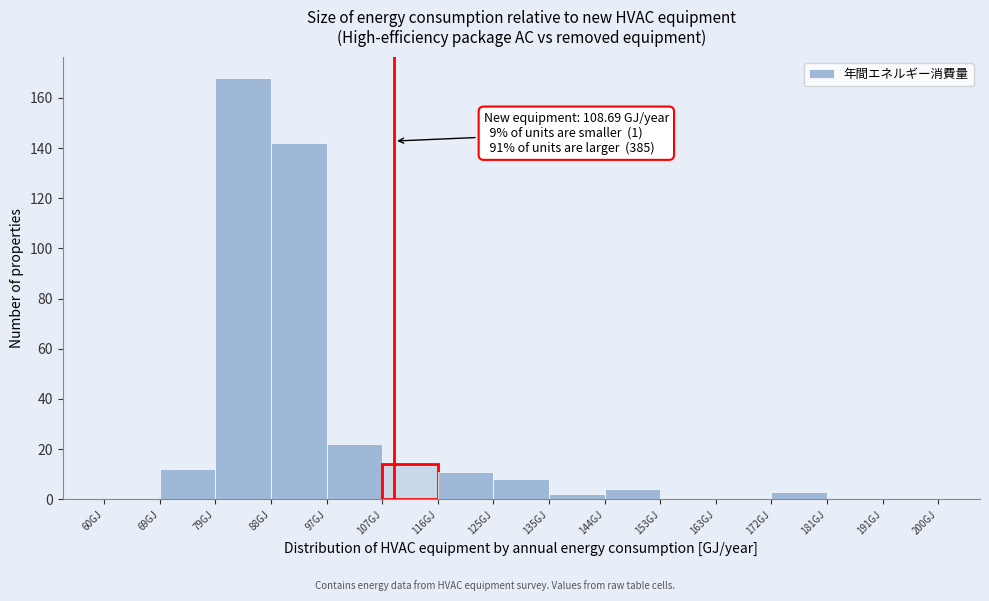

Which range on the x-axis has the tallest bar?

79 to 88